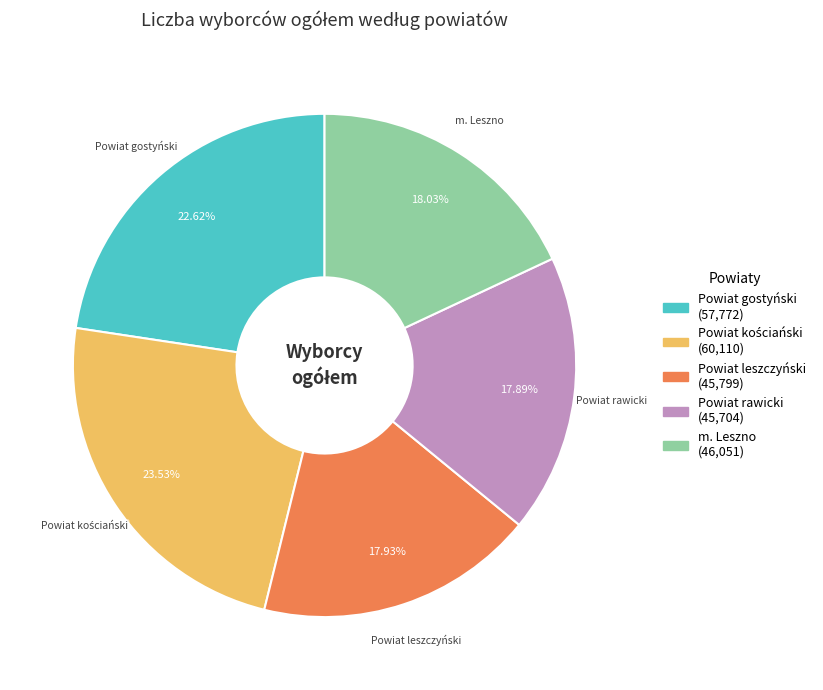

Does Powiat gostyński account for over 50% of the chart?

No